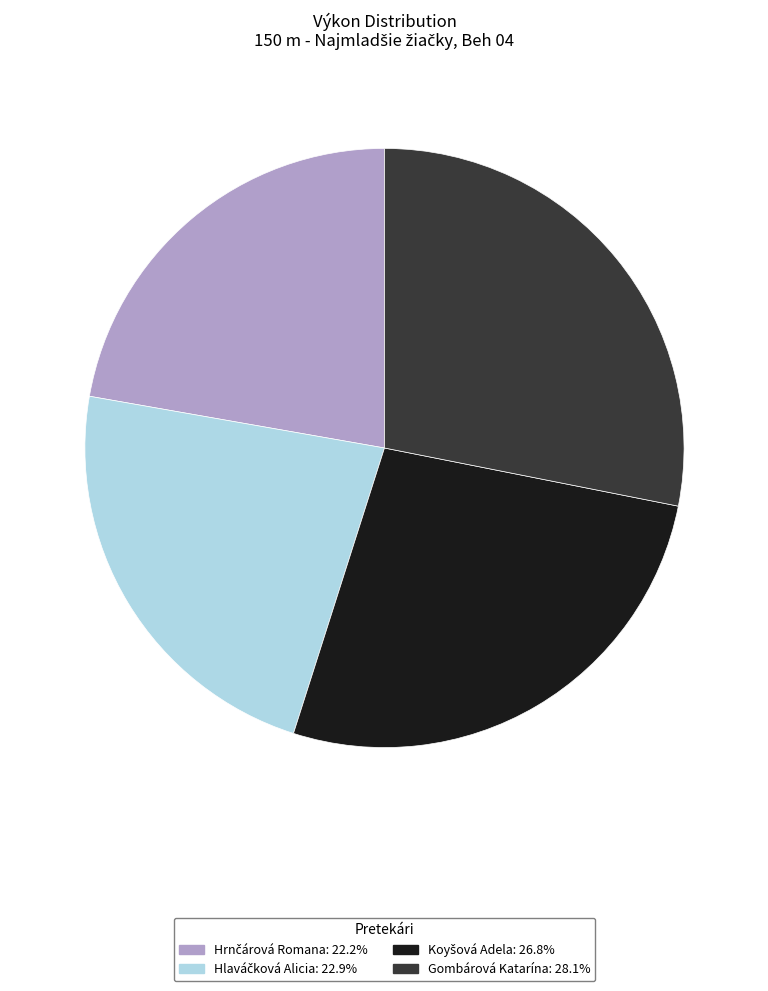

Does any single category account for the majority?

No